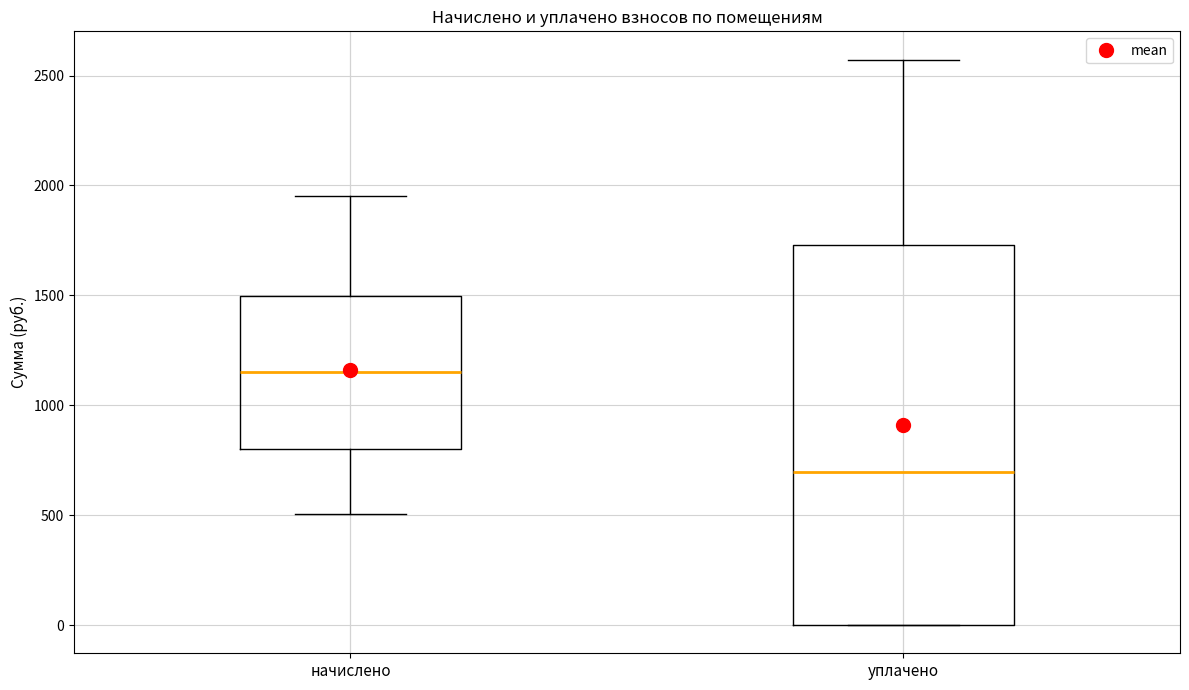

Reading left to right, read every box against the y-axis: the position of its median line, the range the box covers, and the ends of its whiskers. The values are not printed on the chart, so give them approximately, as read against the axis.

начислено: median 1150, box 800 to 1500, whiskers 500 to 1950
уплачено: median 700, box 0 to 1750, whiskers 0 to 2550